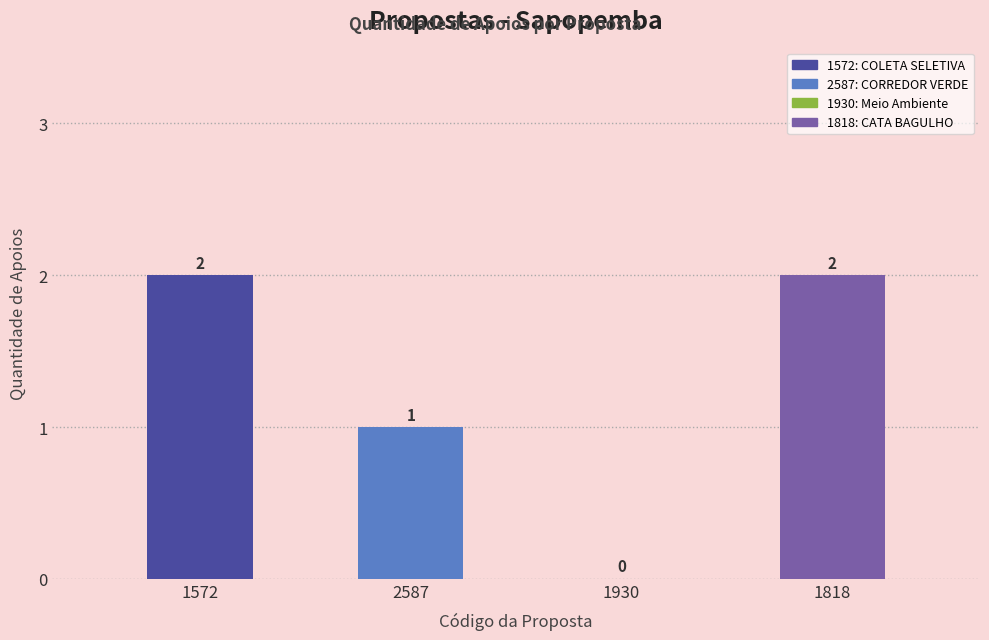

What is the maximum value shown in the chart?

2